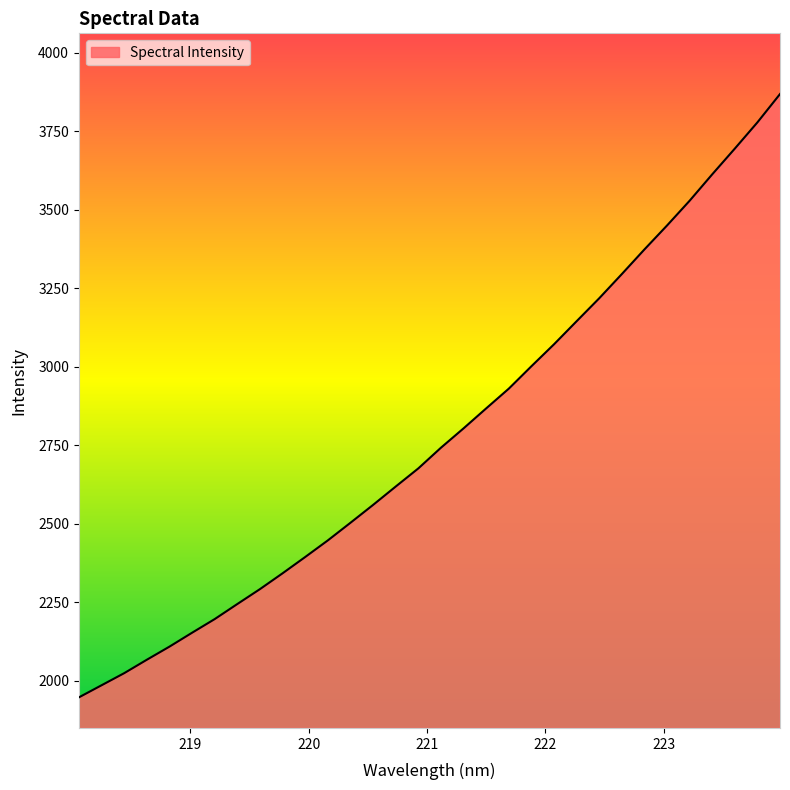

What is the greatest value displayed?

3868.4